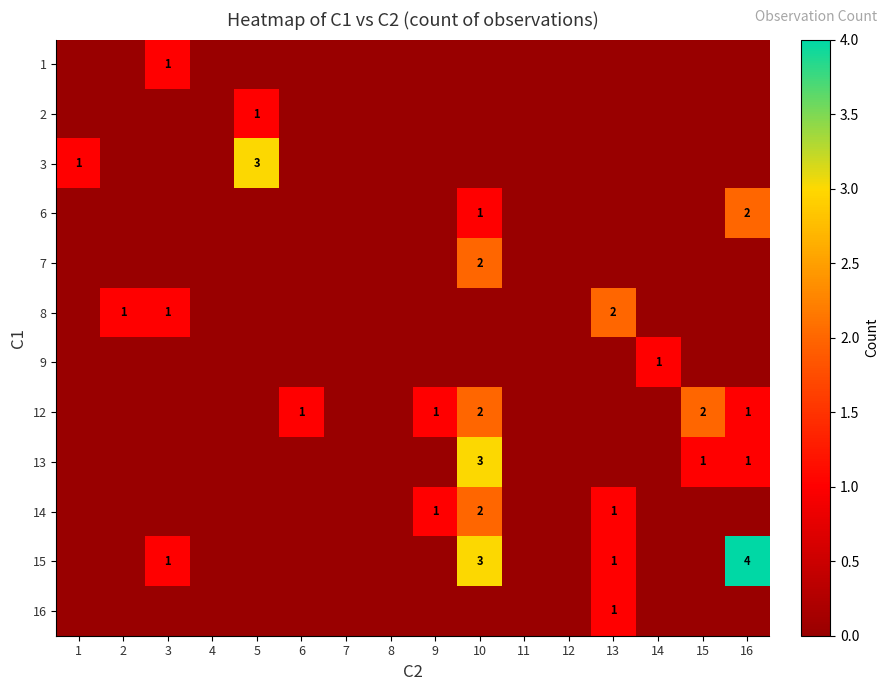

The 8 series shows 1 at 13. True or false?

False